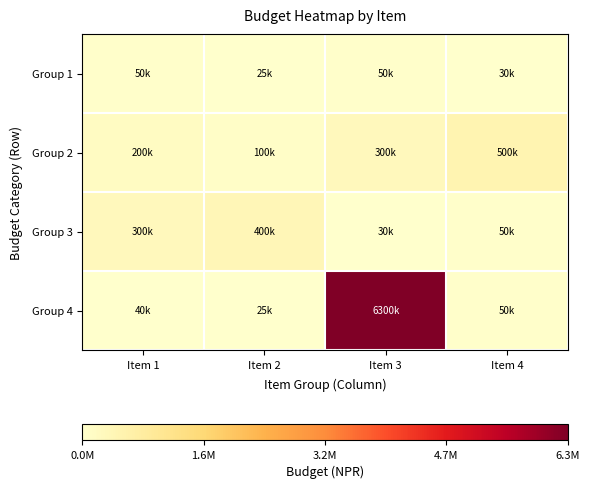

Reading left to right, list all the values displayed in this chart.

Group 1: Item 1=50000	Item 2=25000	Item 3=50000	Item 4=30000
Group 2: Item 1=200000	Item 2=100000	Item 3=300000	Item 4=500000
Group 3: Item 1=300000	Item 2=400000	Item 3=30000	Item 4=50000
Group 4: Item 1=40000	Item 2=25000	Item 3=6300000	Item 4=50000